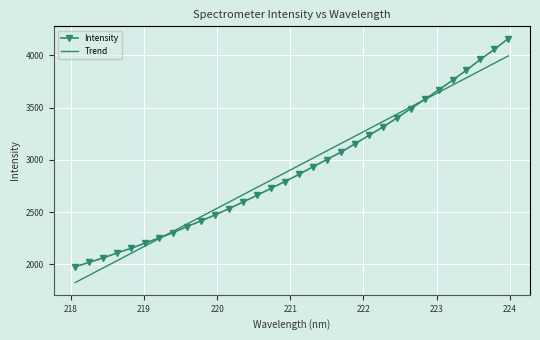

What is the maximum value for Trend?

3994.4